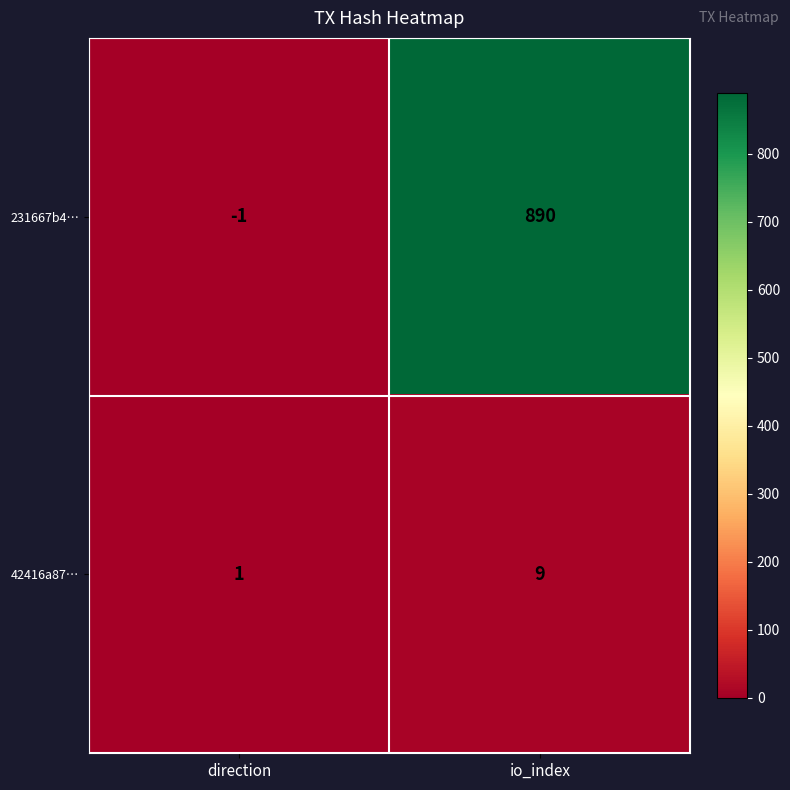

How many distinct data groups are displayed?

2